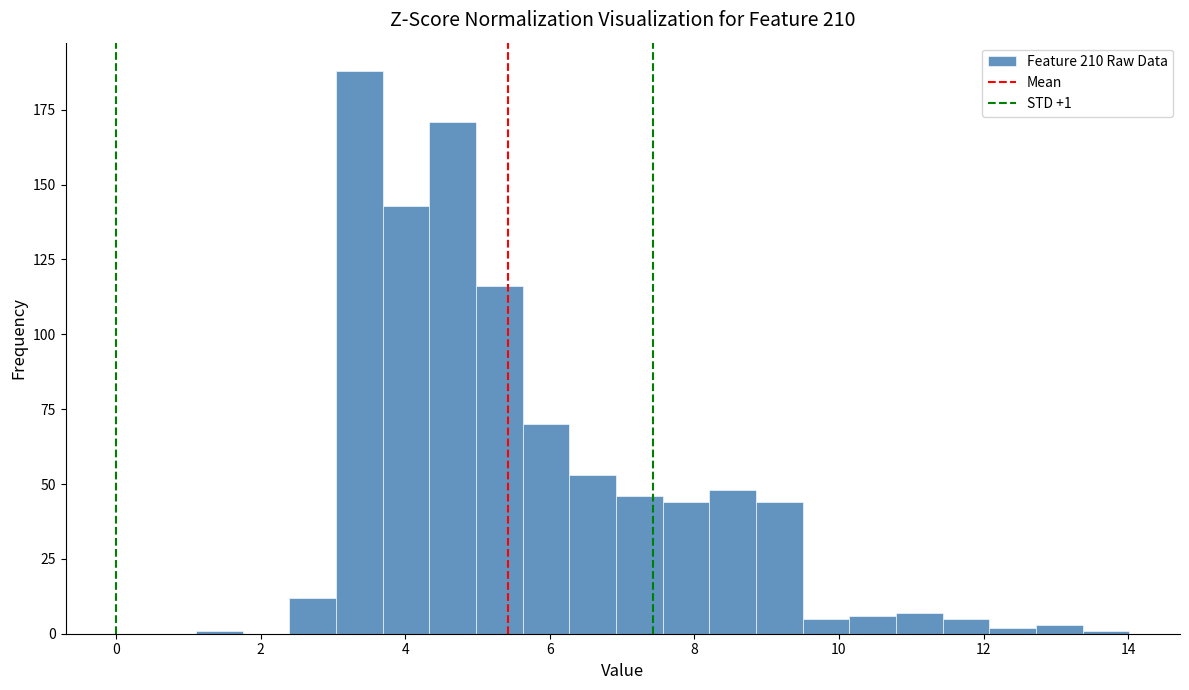

Read against the x-axis, roughly where is the centre of the tallest bar?

3.4